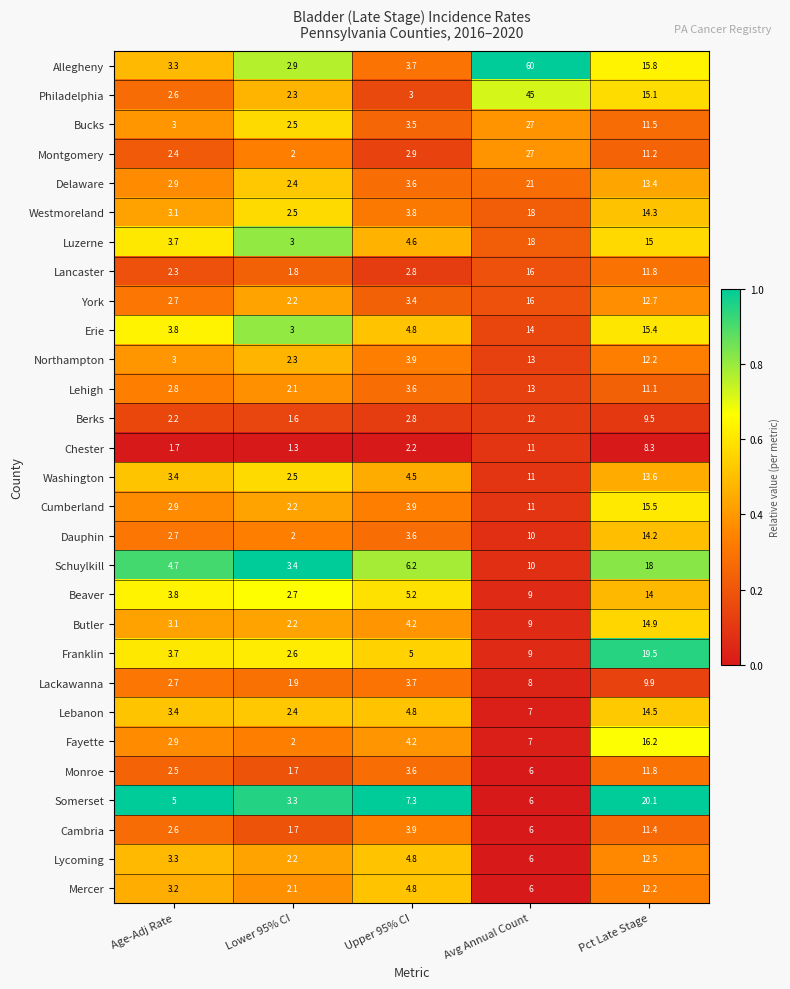

Where is York nearest to the value 9?

Pct Late Stage